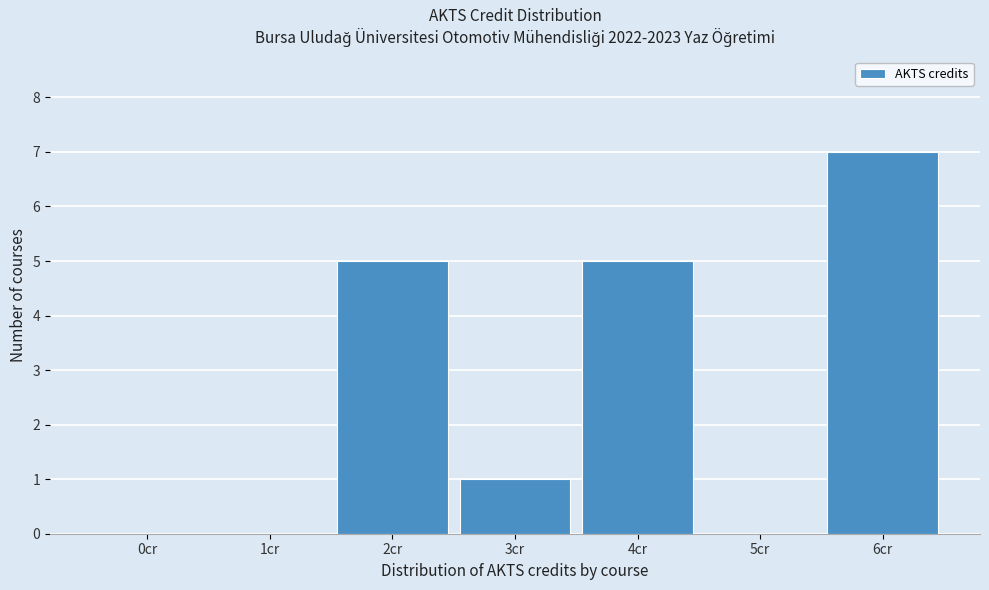

Reading left to right, list all the values displayed in this chart.

0cr=0	1cr=0	2cr=5	3cr=1	4cr=5	5cr=0	6cr=7